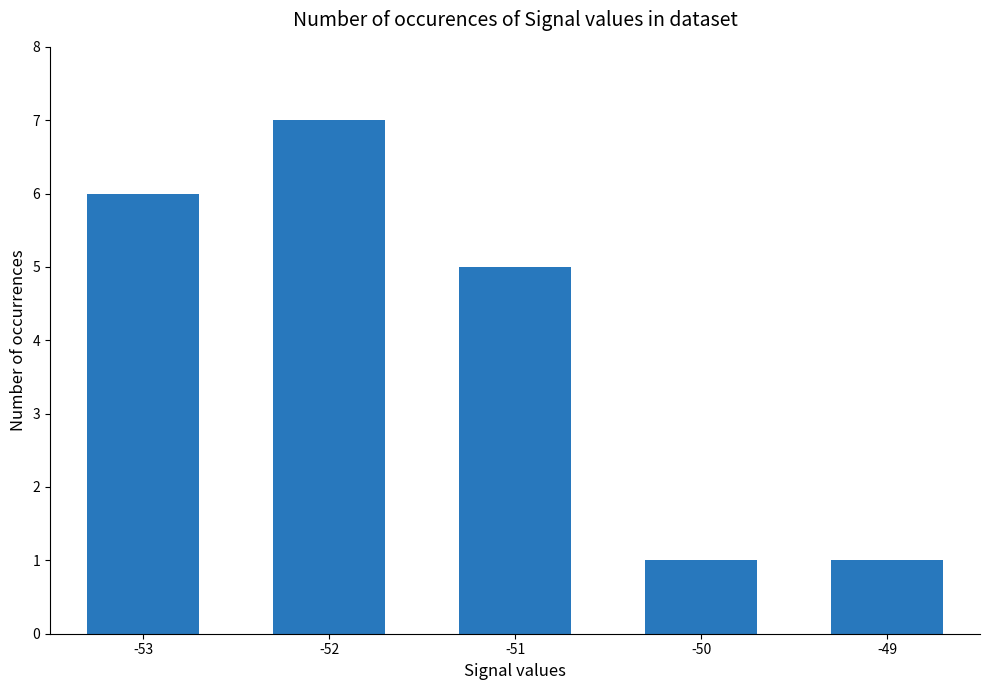

What is the value of the 4th bar from the left?

1